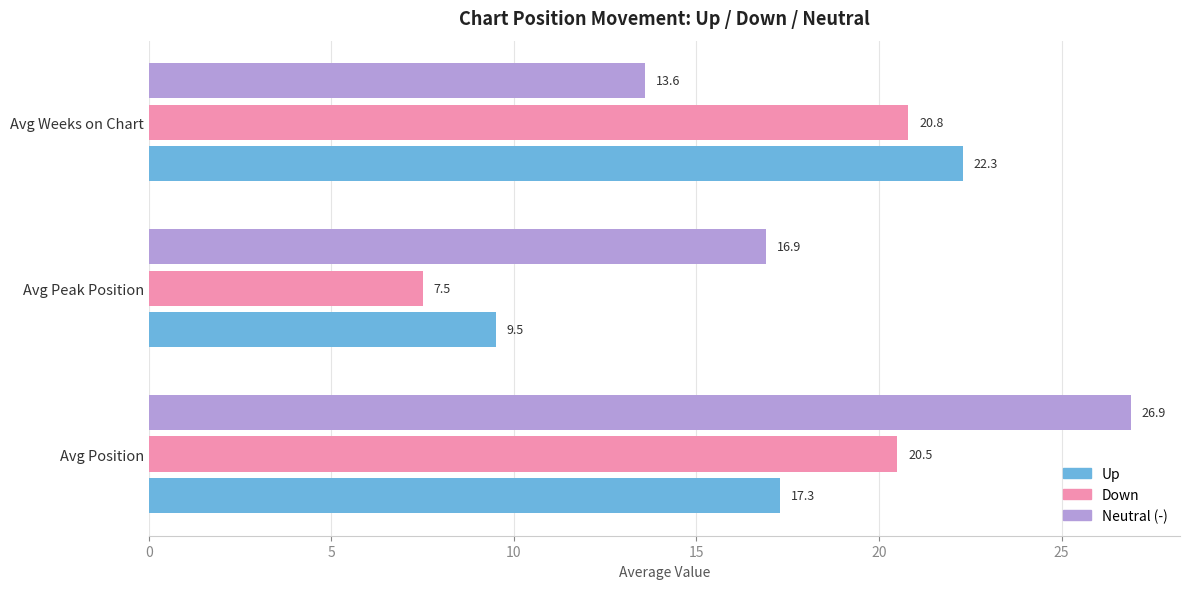

Rank the categories by Down value from lowest to highest.

Avg Peak Position, Avg Position, Avg Weeks on Chart